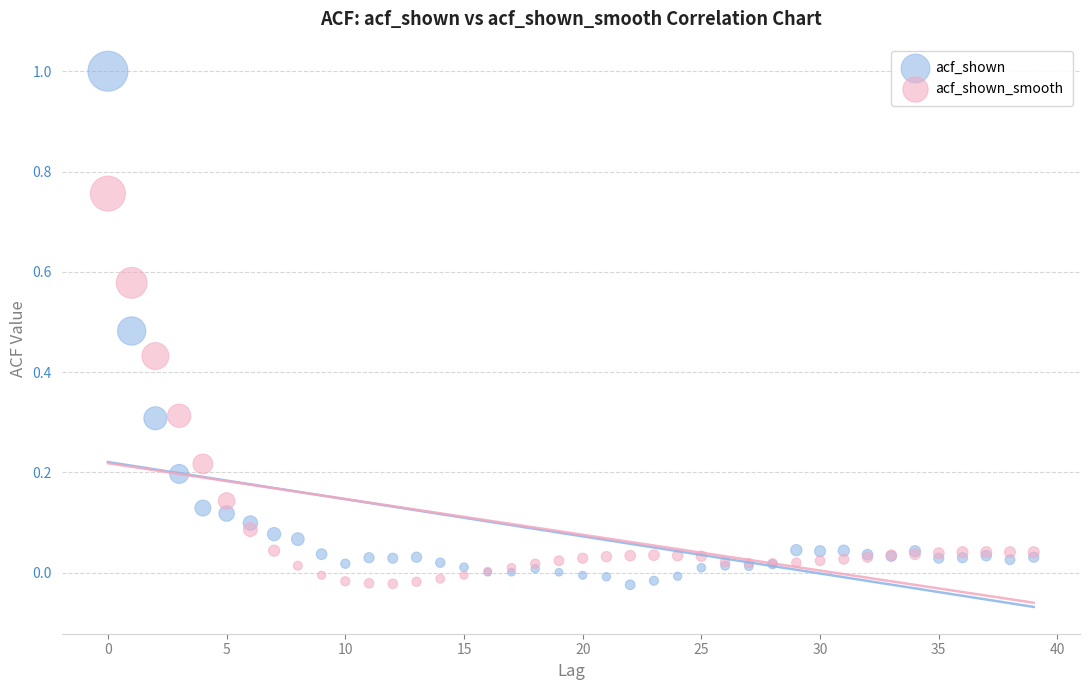

Which series reaches the maximum Y coordinate?

acf_shown